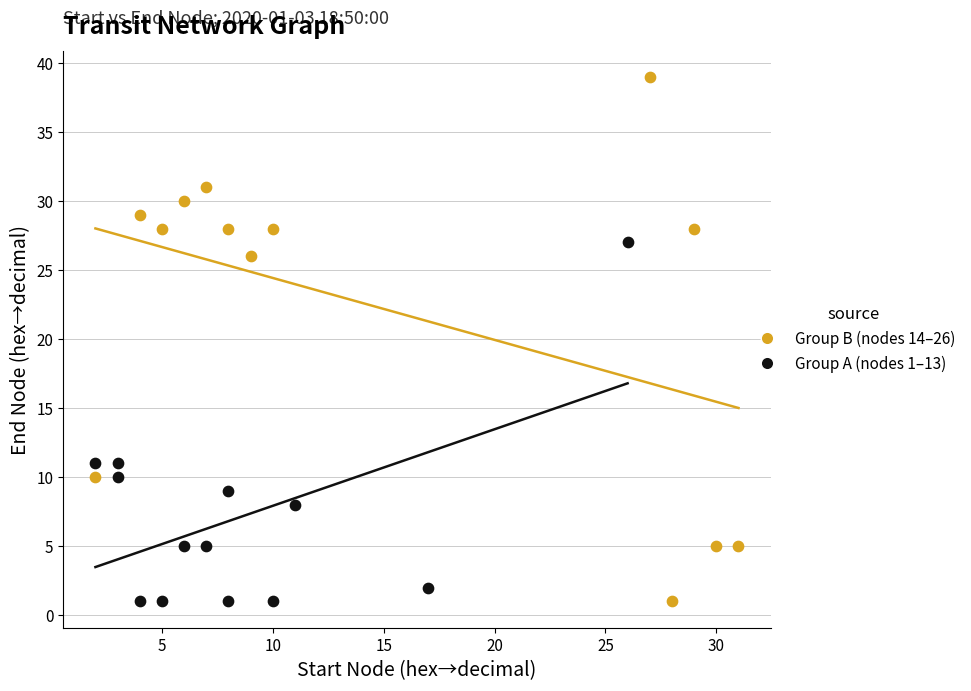

What are all the series names shown in the legend?

Group B (nodes 14–26), Group A (nodes 1–13)